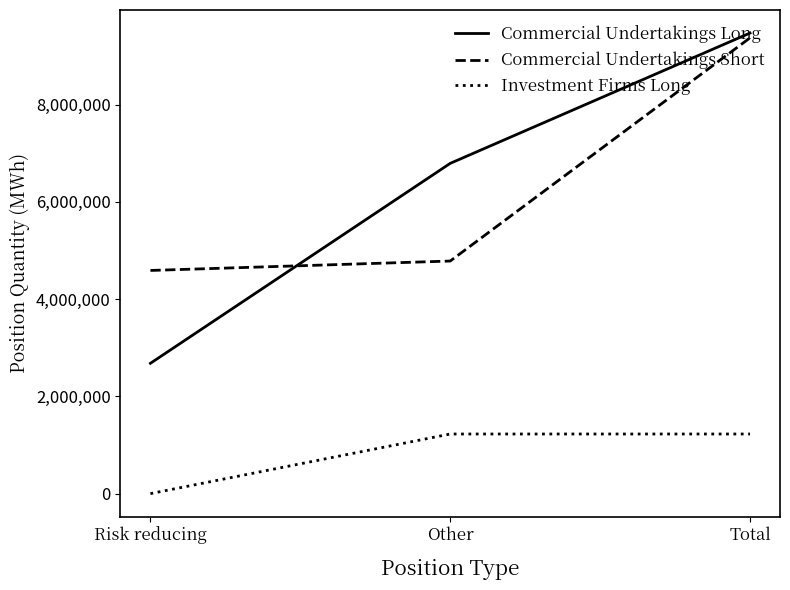

What is the difference between the maximum and minimum values in the Commercial Undertakings Short series?

4783632